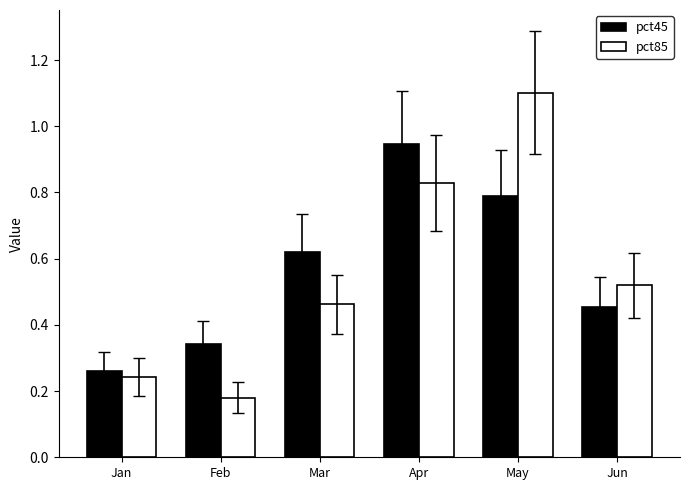

At which category is the sum across all series the highest?

May